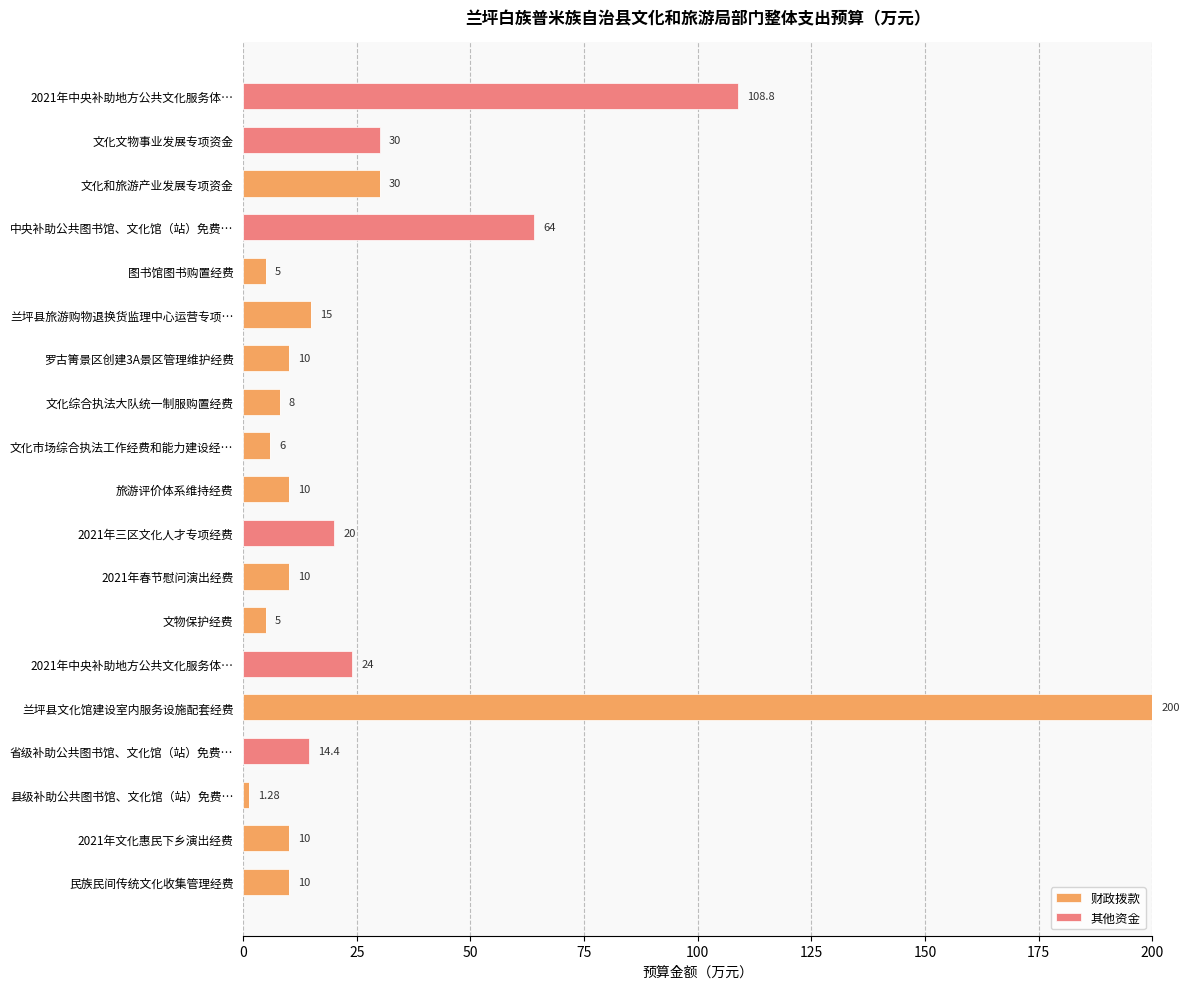

Count the number of categories in the chart.

19